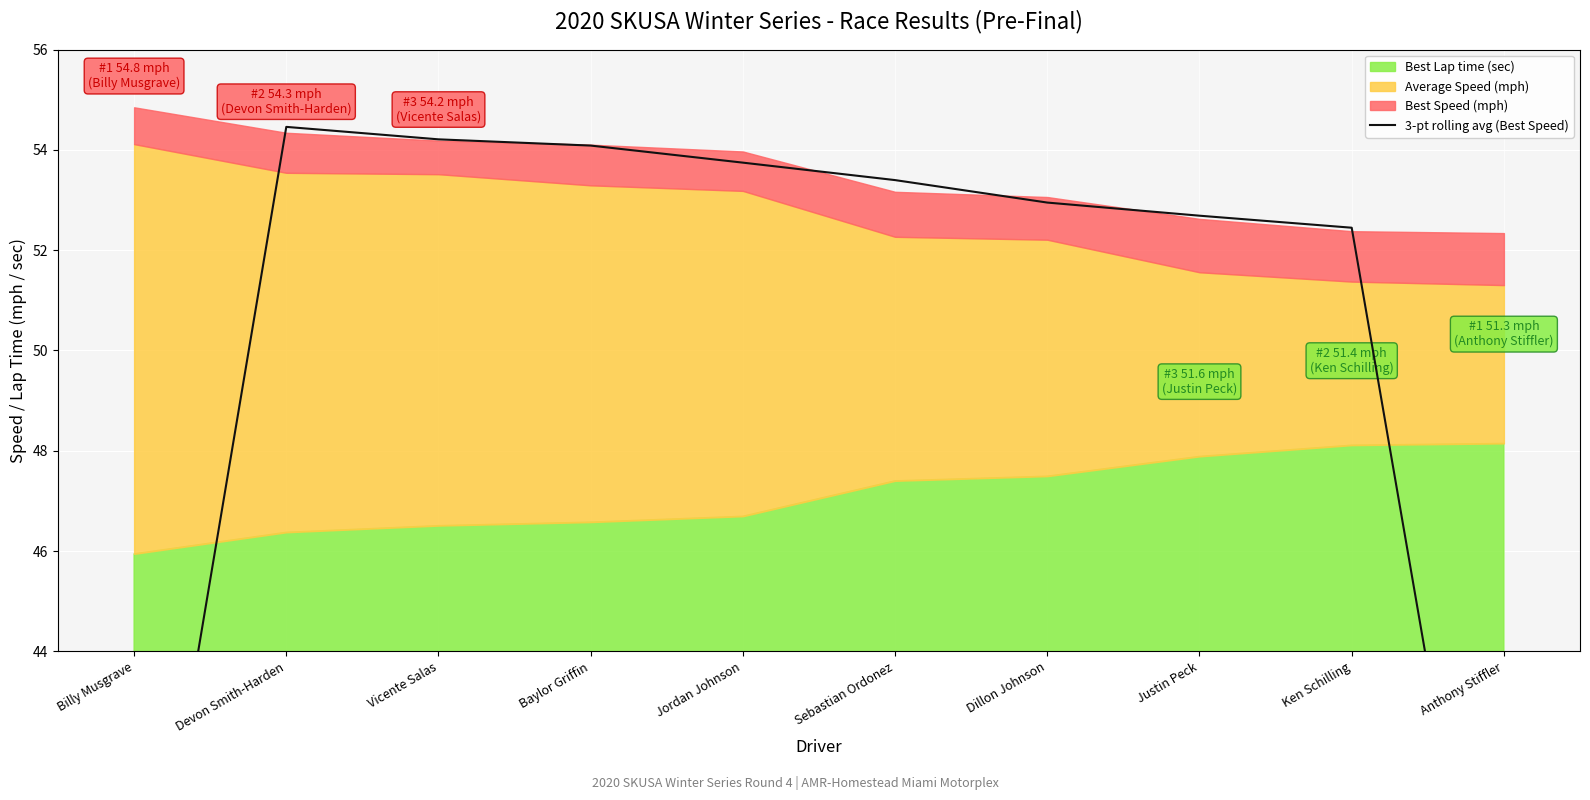

What is the label of the 7th point from the right?

Baylor Griffin